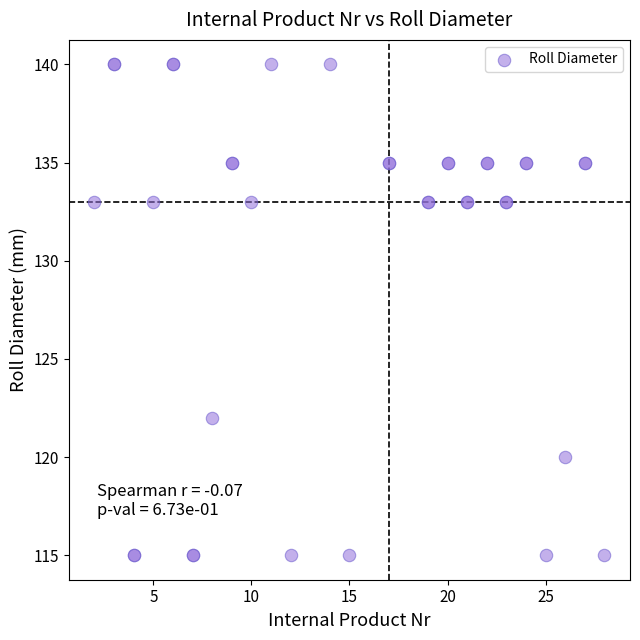

What Y value in the scatter plot is closest to 127?

122